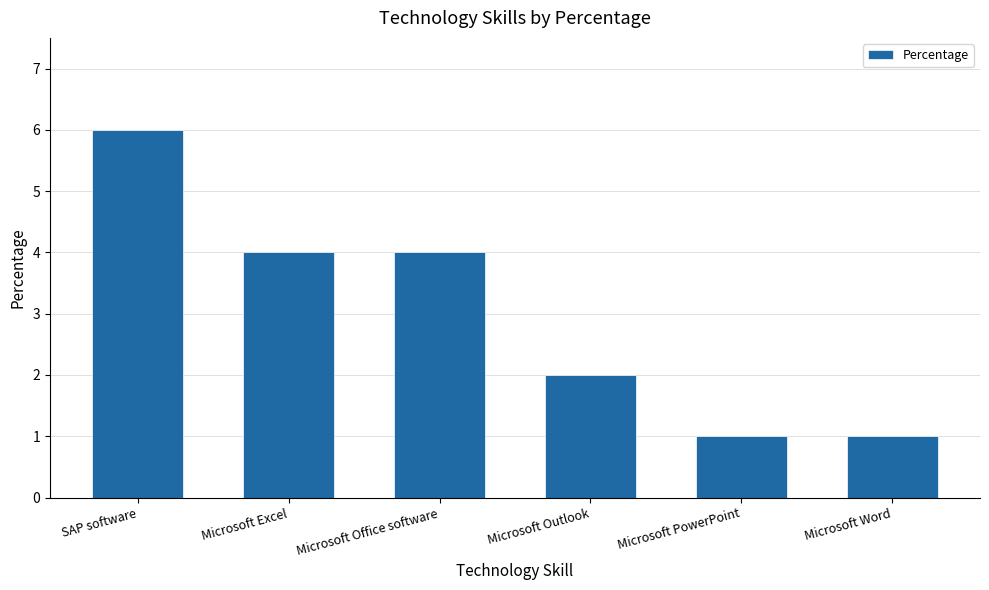

What is the approximate value at SAP software?

6